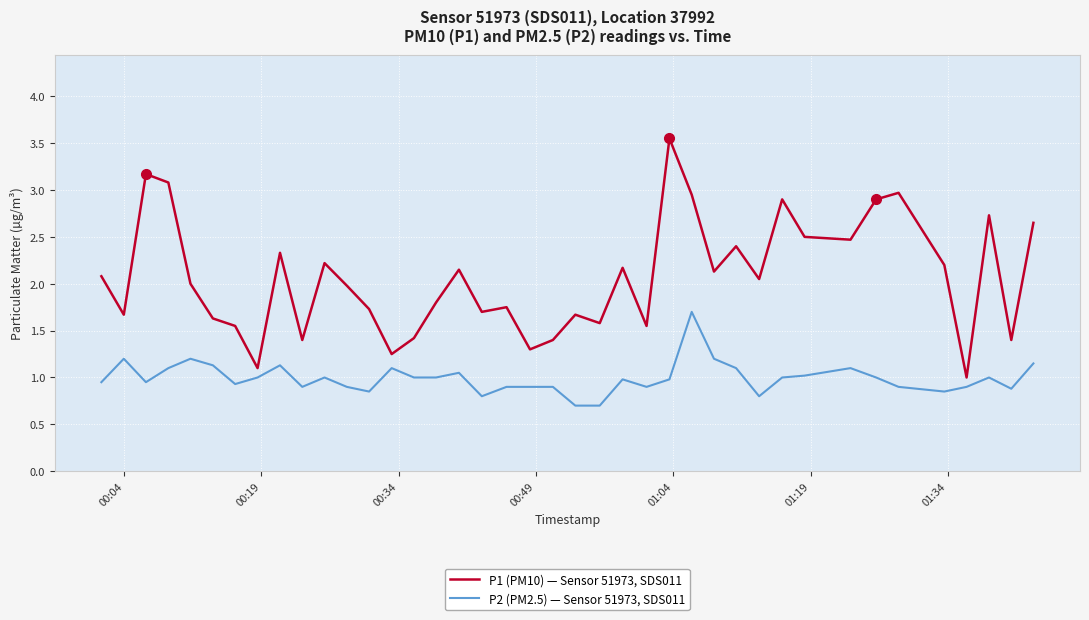

What is the highest value of the P2 (PM2.5) — Sensor 51973, SDS011 series?

1.7